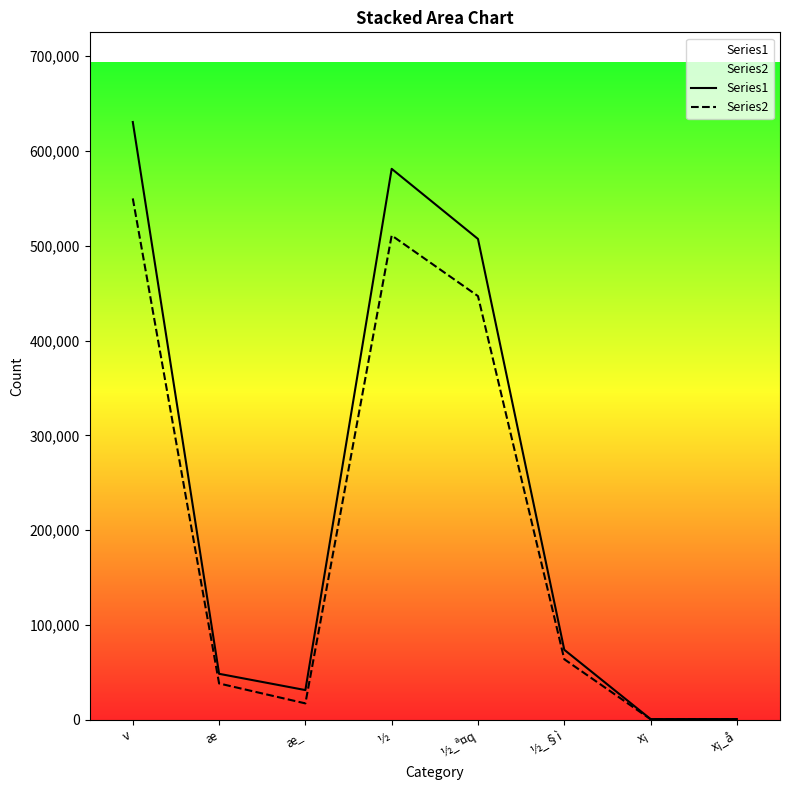

Rank the categories by Series2 value from lowest to highest.

x¡, x¡_å, æ_, æ, ½_§ì, ½_ª¤q, ½, v